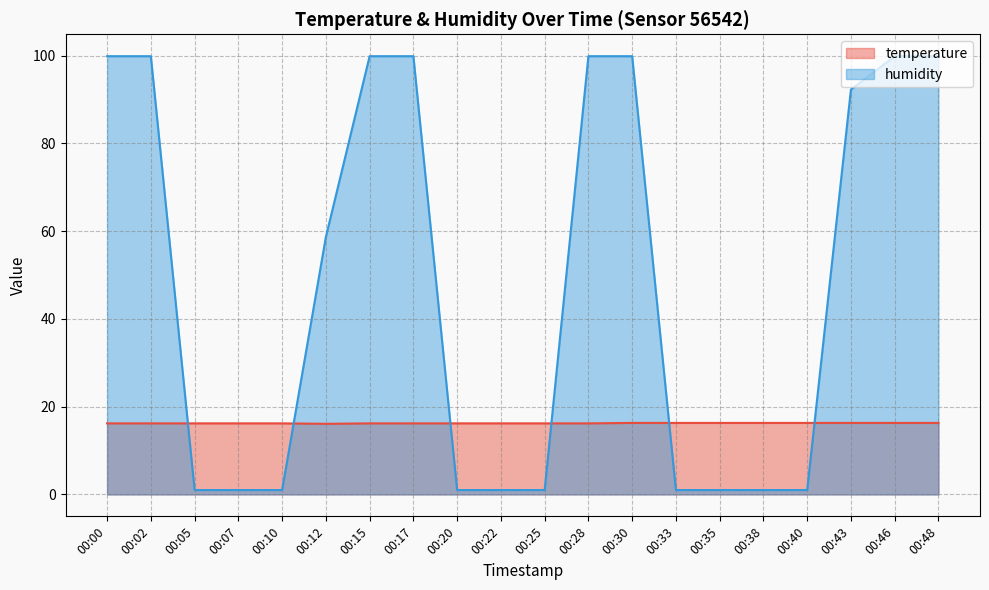

What are all the series names shown in the legend?

temperature, humidity